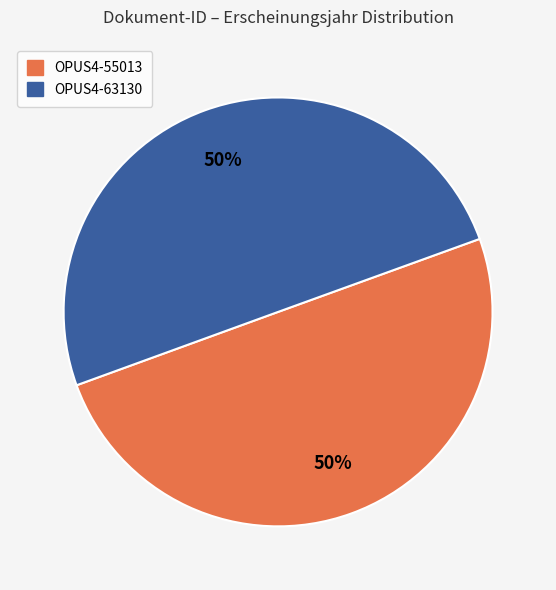

True or false: OPUS4-63130 accounts for 50% of the total.

True